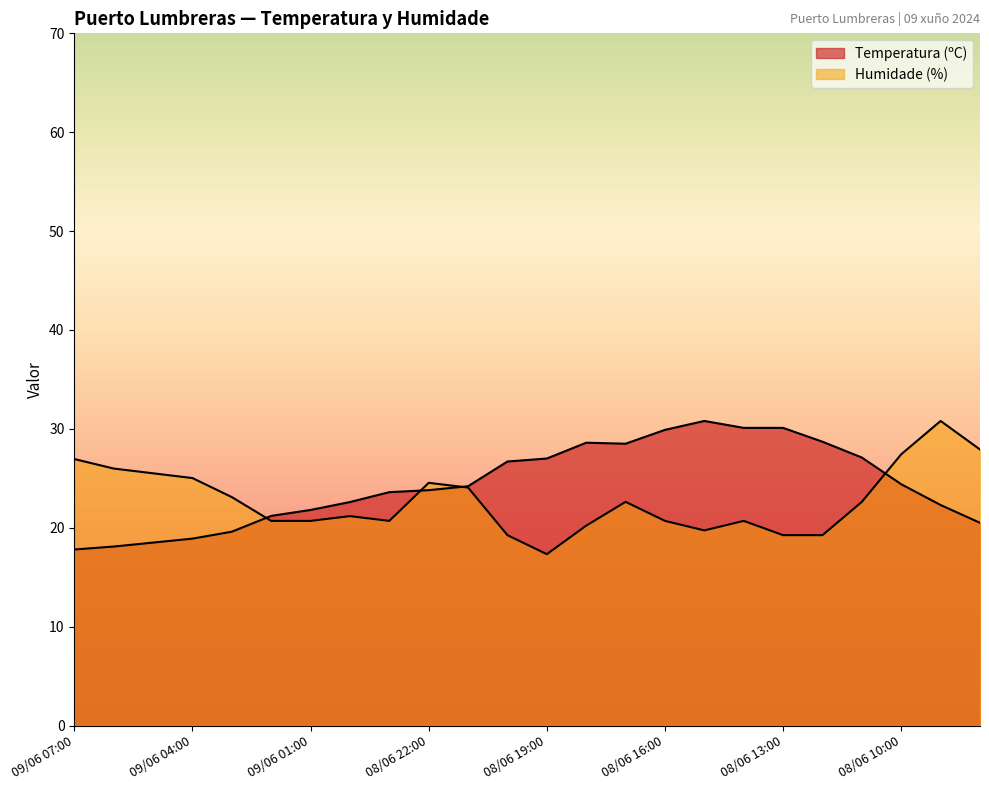

What are all the series names shown in the legend?

Temperatura (ºC), Humidade (%)